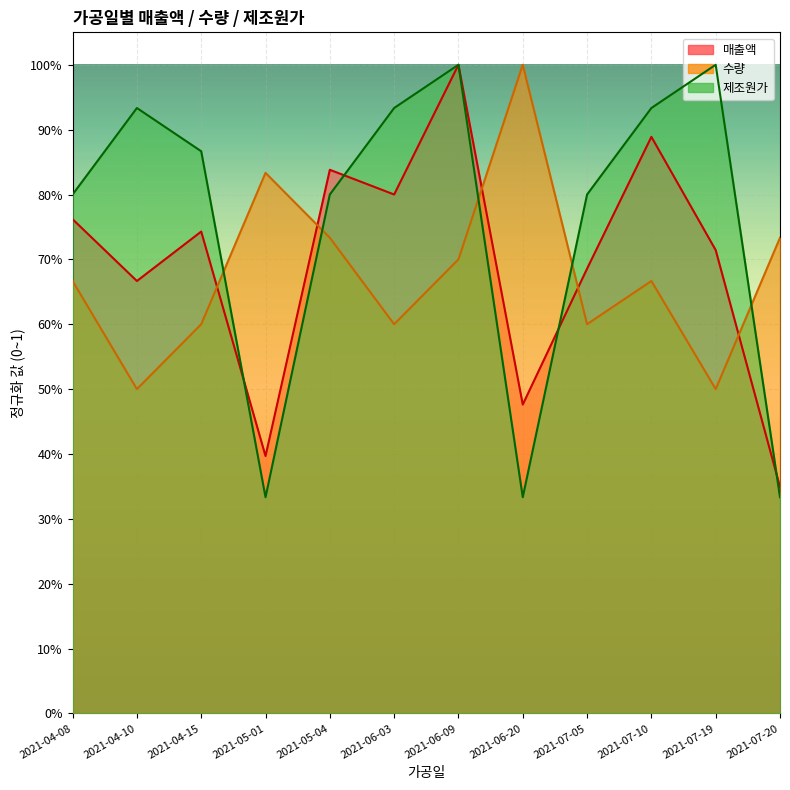

What position from the left is 2021-06-09?

7